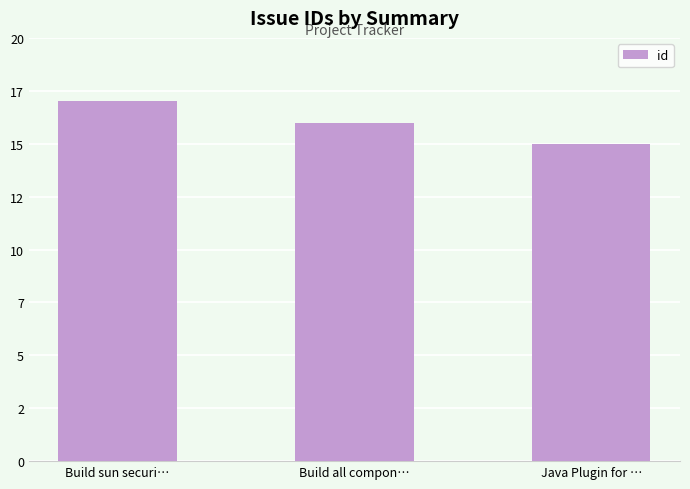

List the labels in order of value, smallest first.

Java Plugin for …, Build all compon…, Build sun securi…